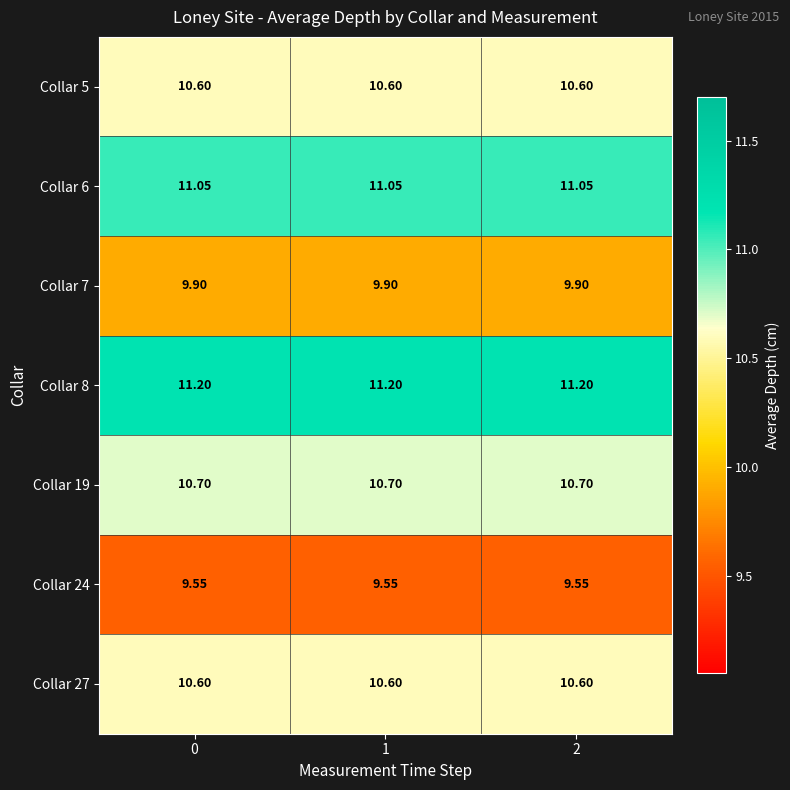

Is the value of Collar 19 at 2 greater than the value of Collar 24 at 0?

Yes